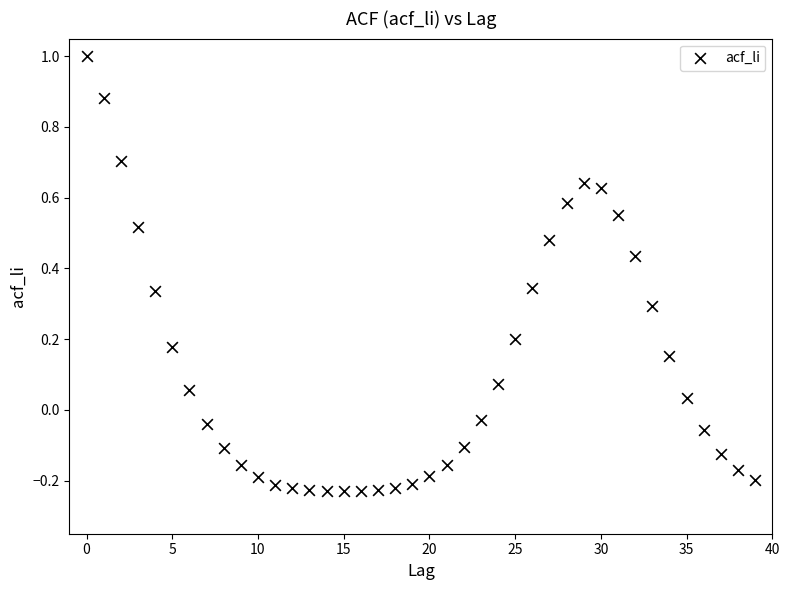

What is the range of Y values (max minus min)?

1.2